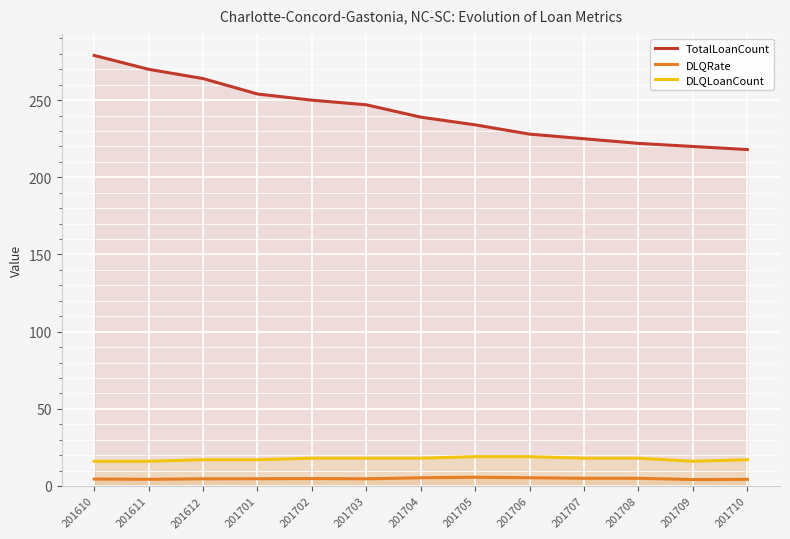

What is the maximum value shown in the chart?

279.0